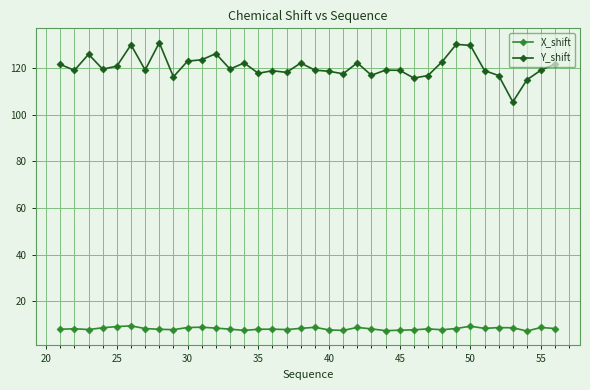

List the series in order of their peak value, lowest first.

X_shift, Y_shift